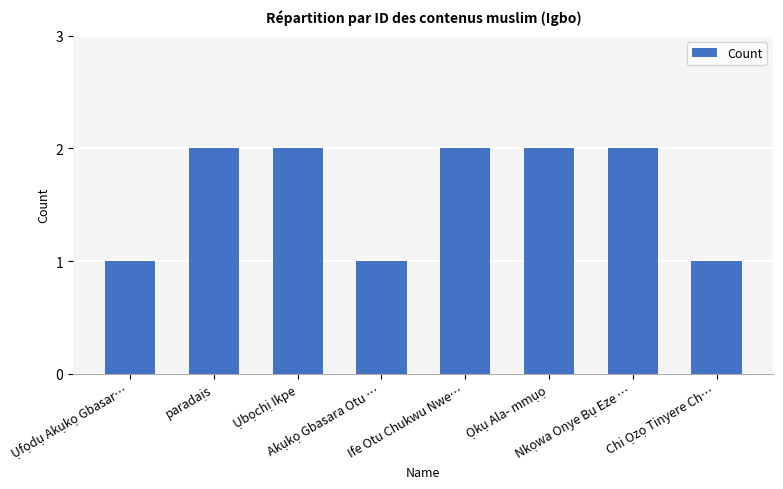

Reading left to right, extract all data points from this chart.

1	2	2	1	2	2	2	1